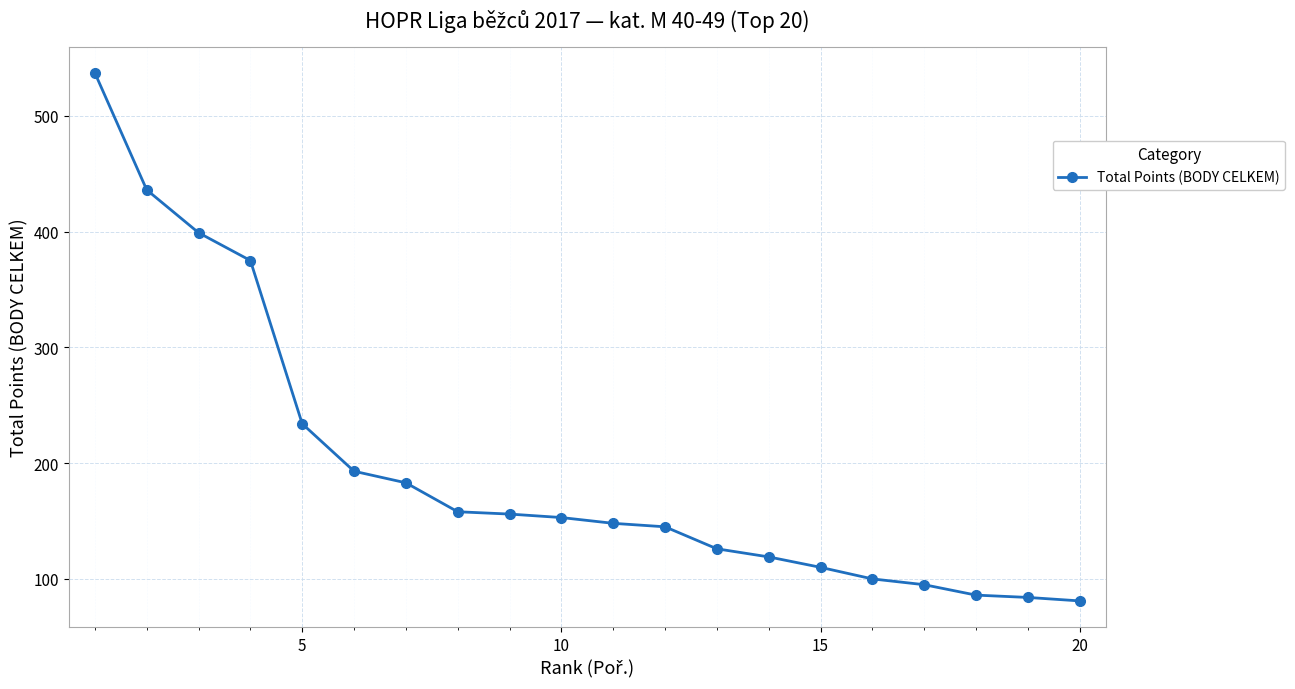

What is the difference between the maximum and minimum values?

456